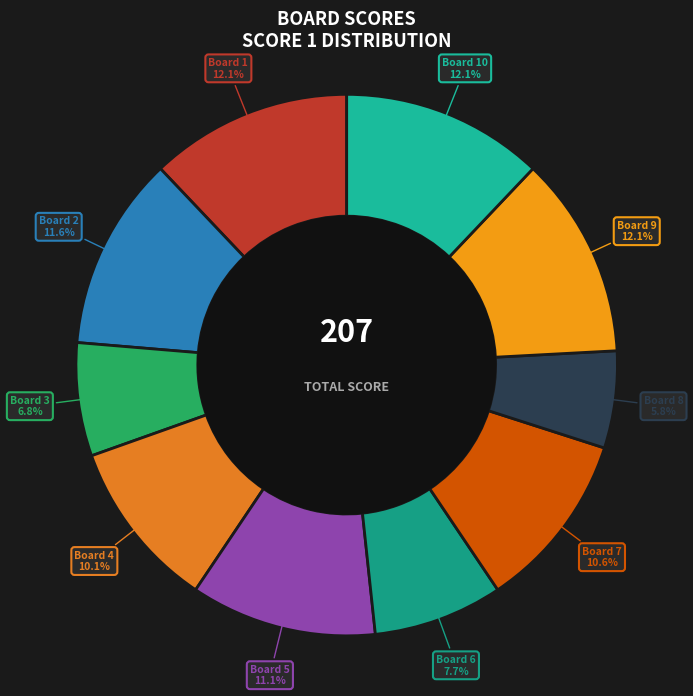

To the nearest percent, what is the difference between the largest and smallest slice percentages?

6%